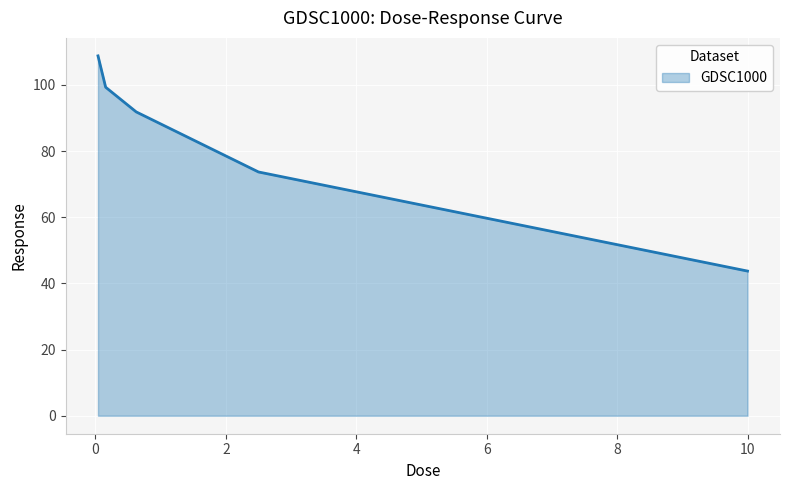

What is the smallest value displayed?

43.7